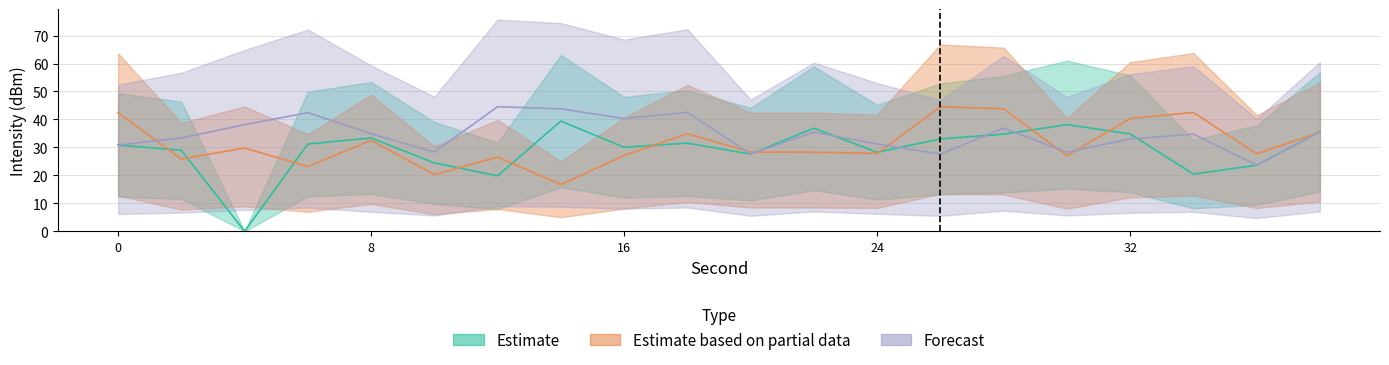

What is the difference between the highest and lowest values at 24?

3.4